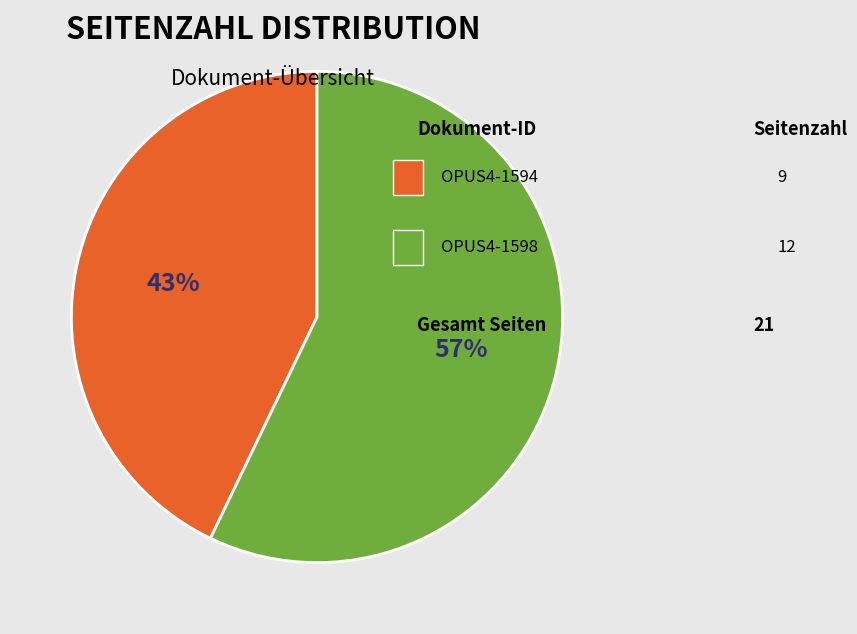

How many segments does this pie chart have?

2